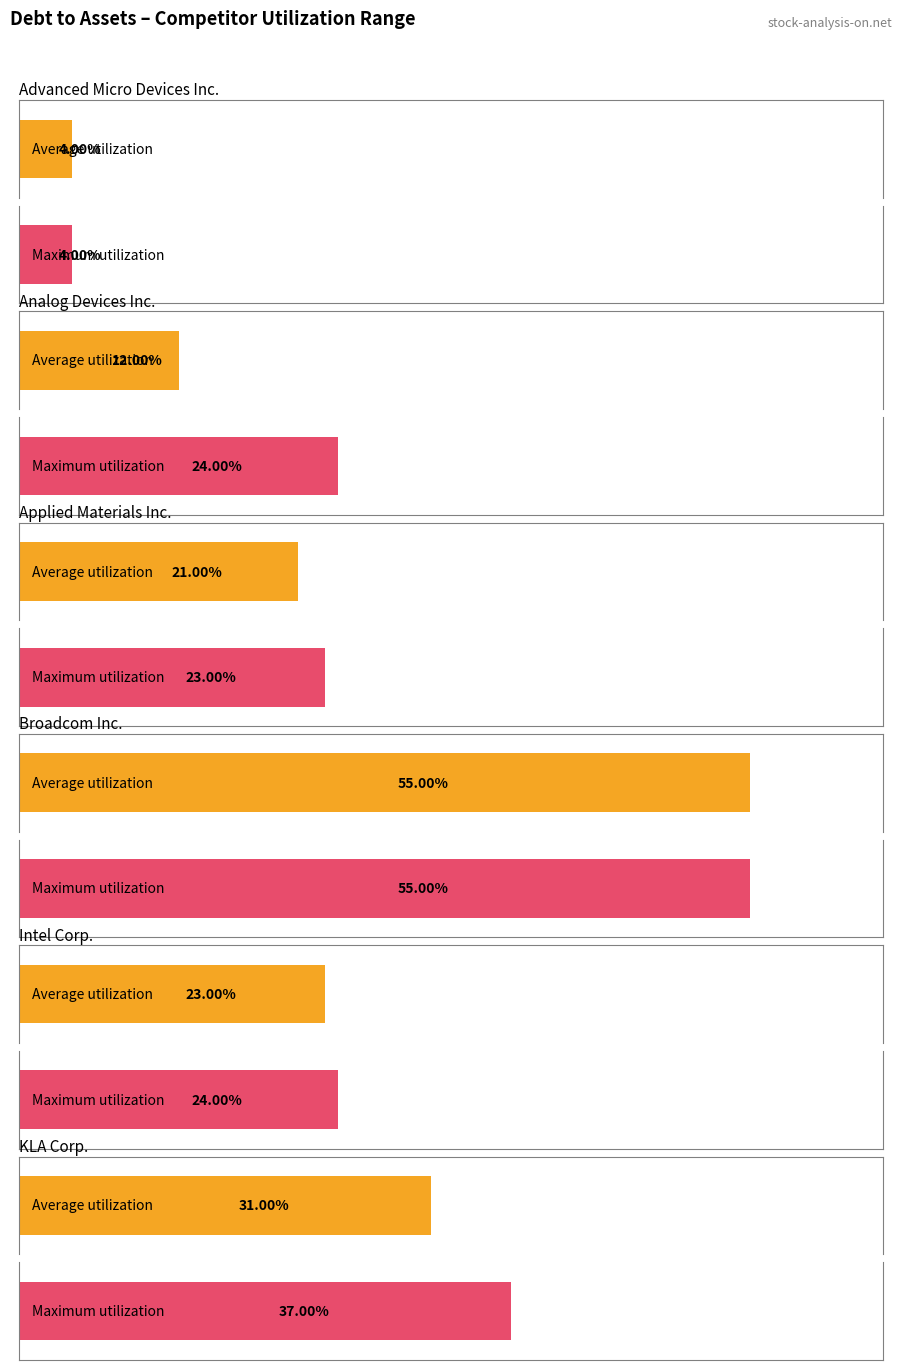

Which series has the largest total across all categories?

Broadcom Inc.